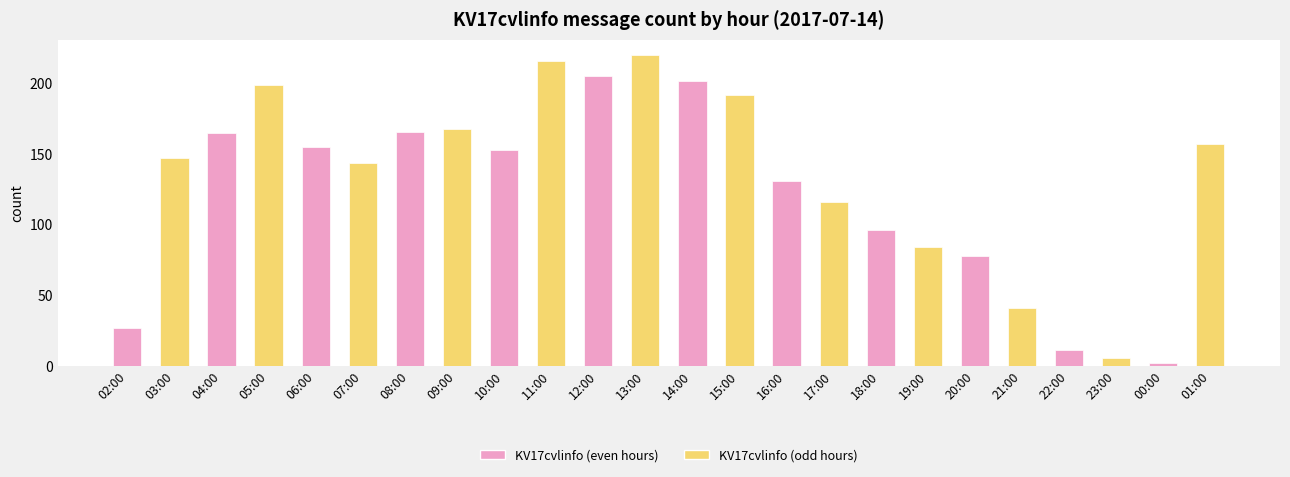

What is the average value?

128